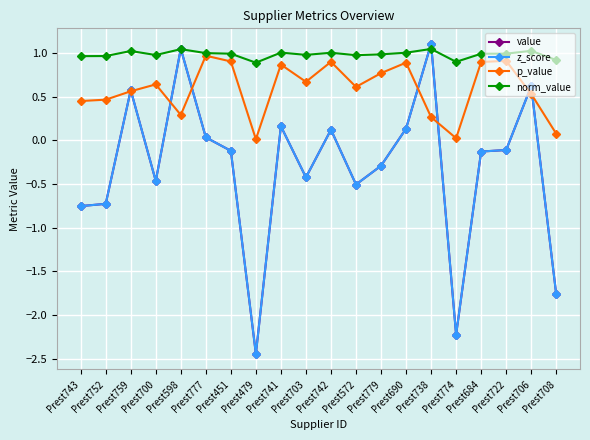

Between Prest777 and Prest742, which series saw the biggest shift?

value